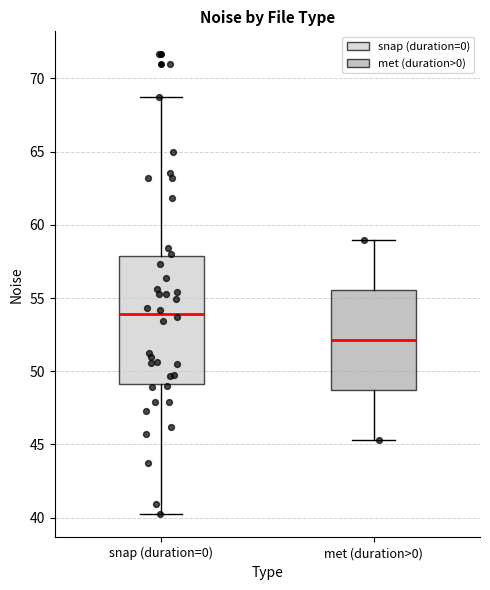

Where is the lower edge of the box for snap (duration=0) on the y-axis? The values are not printed on the chart, so give them approximately, as read against the axis.

49.0